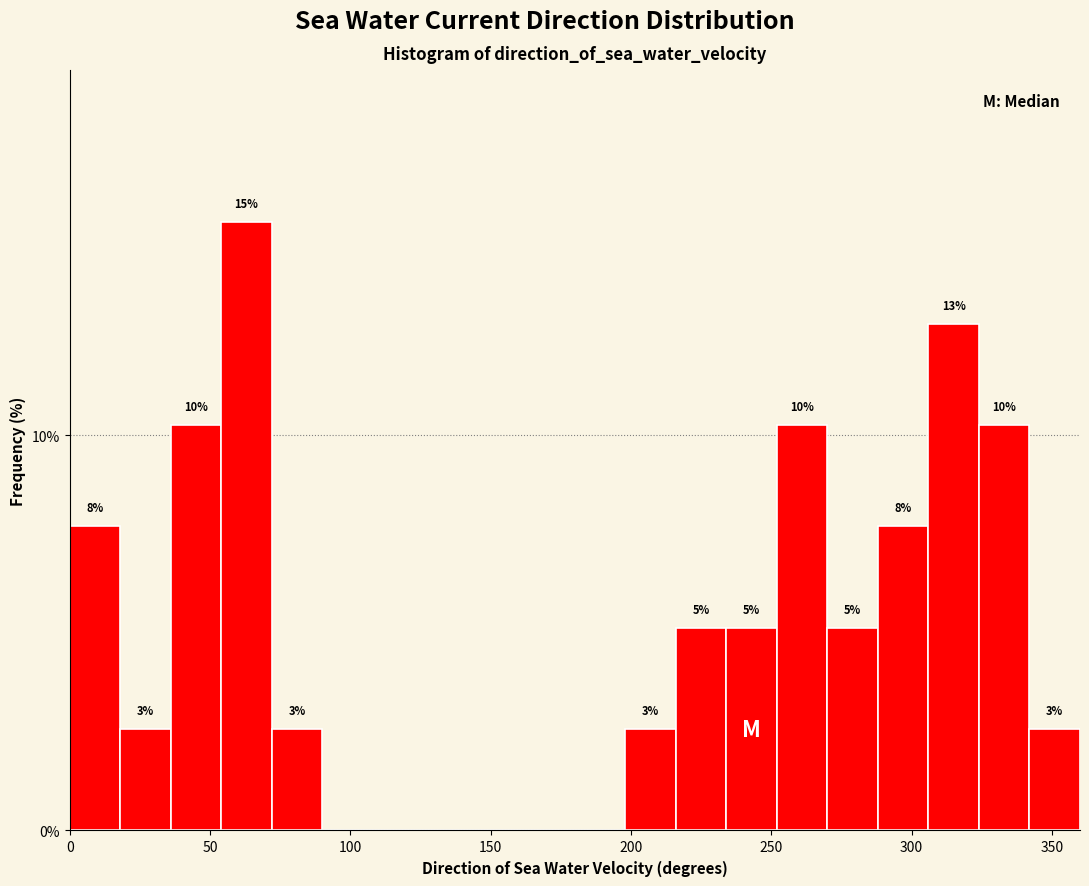

Read against the x-axis, roughly where is the centre of the tallest bar?

65